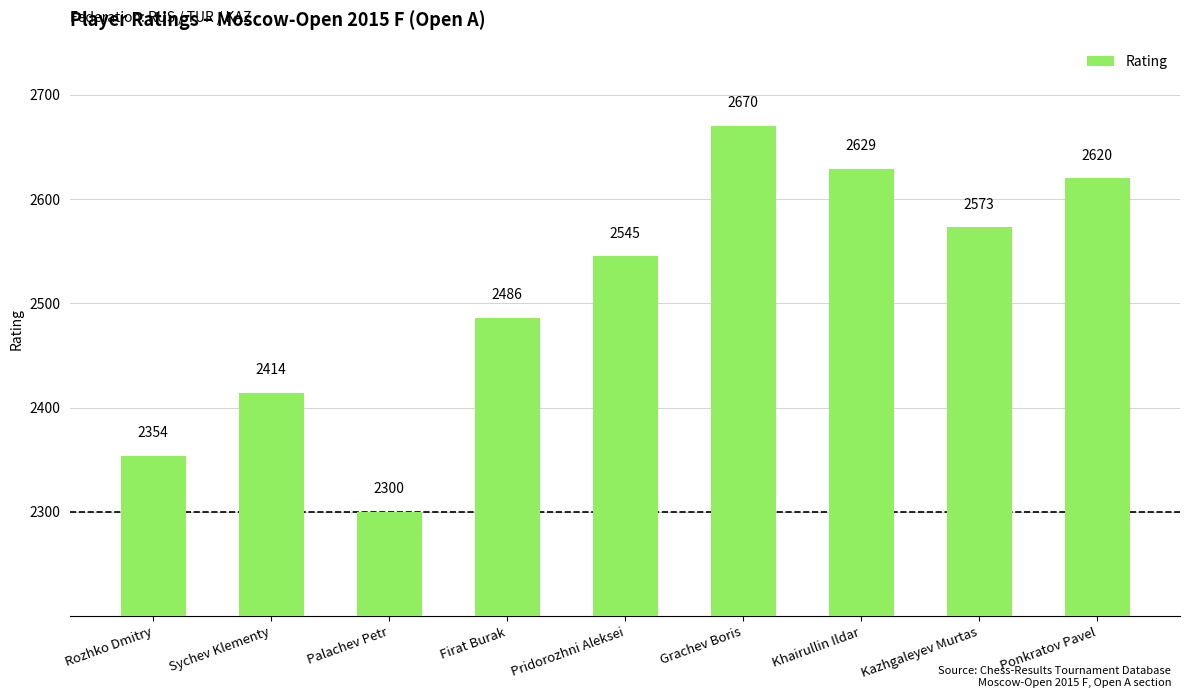

Which label corresponds to the smallest value in the chart?

Palachev Petr